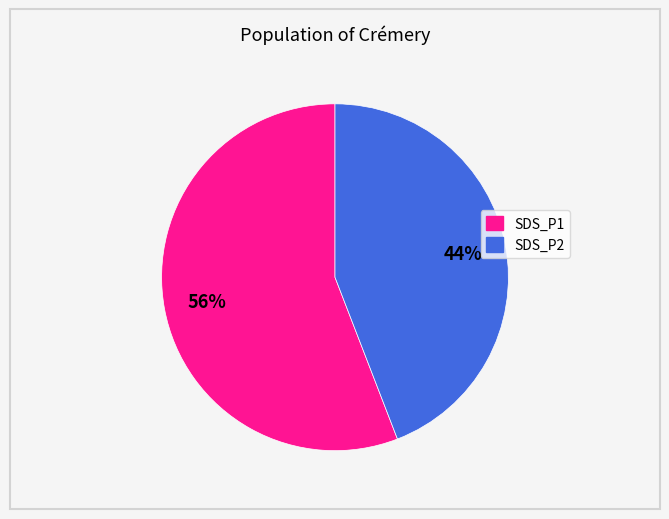

Is the sum of SDS_P1 and SDS_P2 greater than half?

Yes